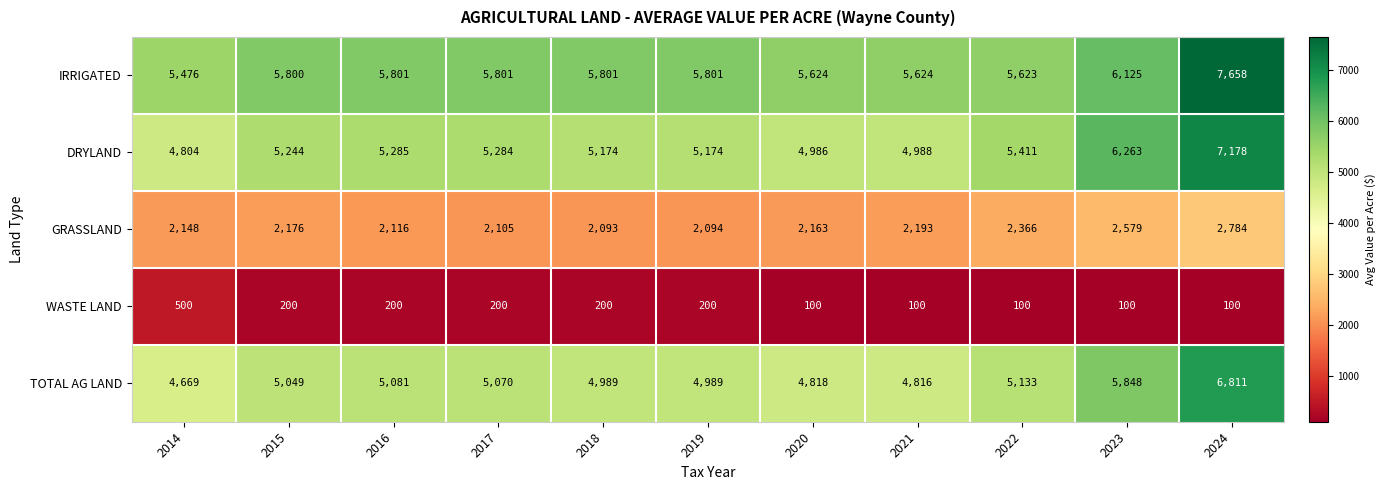

List the series in order of their peak value, lowest first.

WASTE LAND, GRASSLAND, TOTAL AG LAND, DRYLAND, IRRIGATED